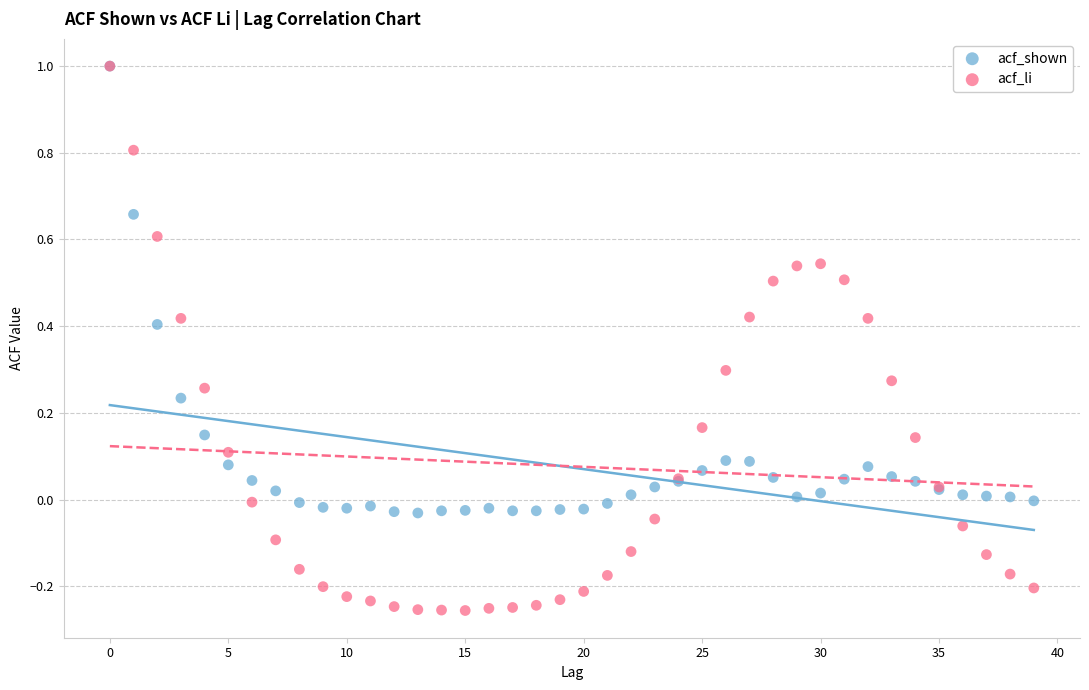

Which series has the largest Y range (max minus min)?

acf_li